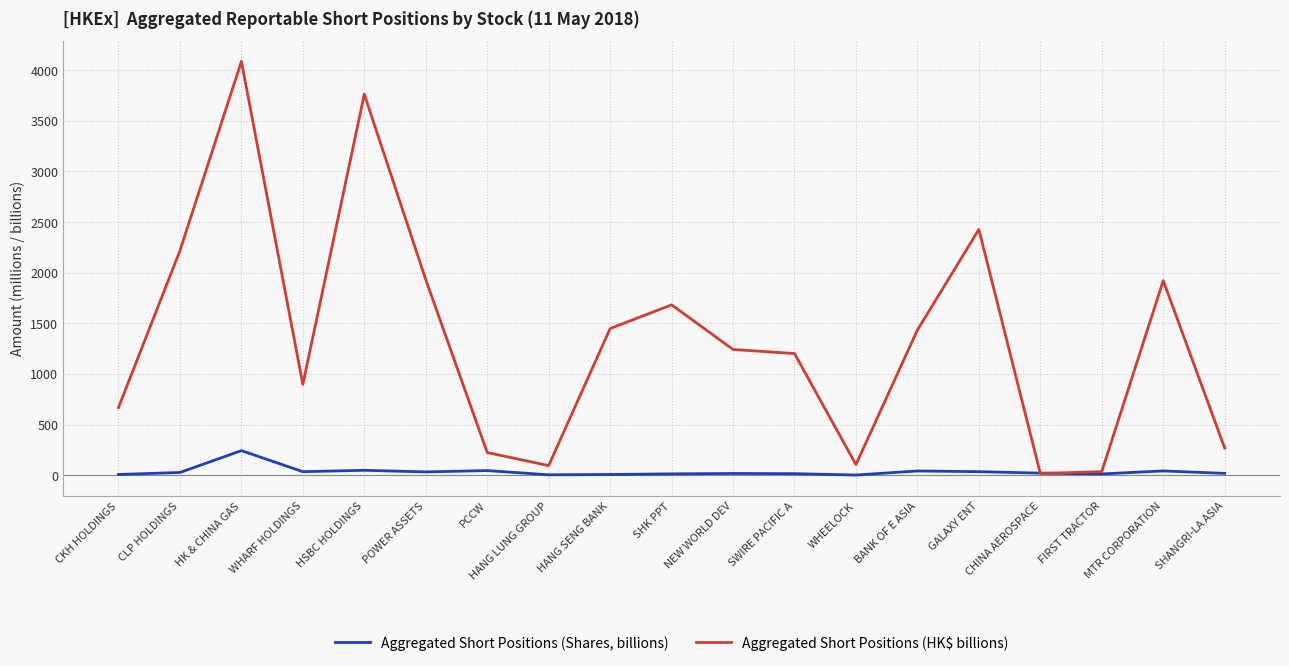

Which series changed the most between HK & CHINA GAS and HANG LUNG GROUP?

Aggregated Short Positions (HK$ billions)